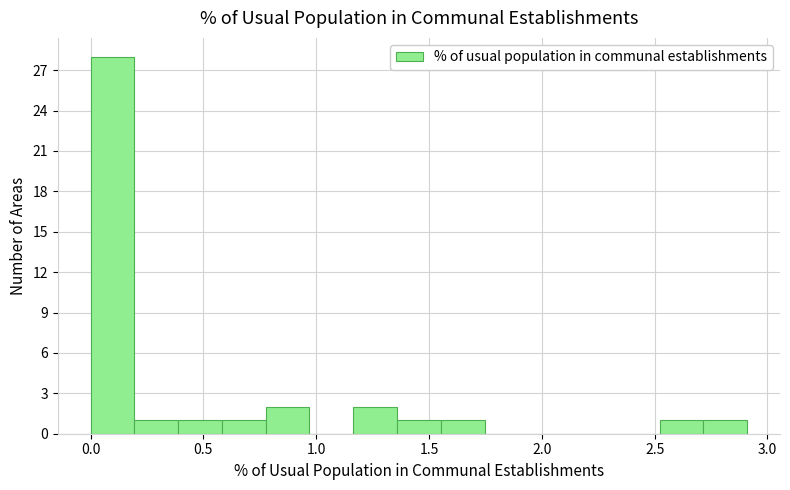

Read against the x-axis, roughly where is the centre of the tallest bar?

0.10